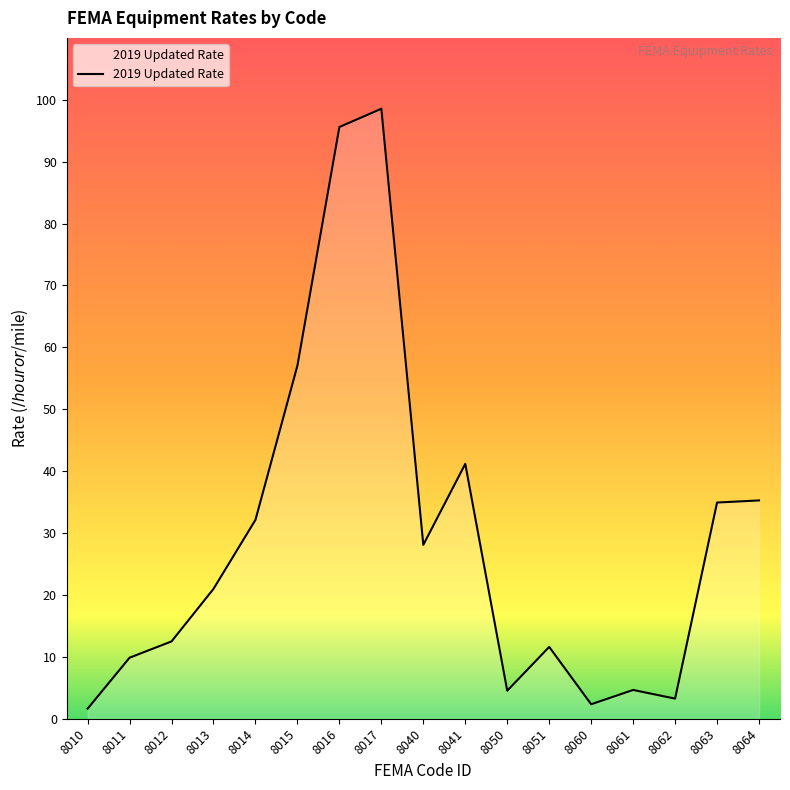

At which category does the data reach its first local valley?

8040